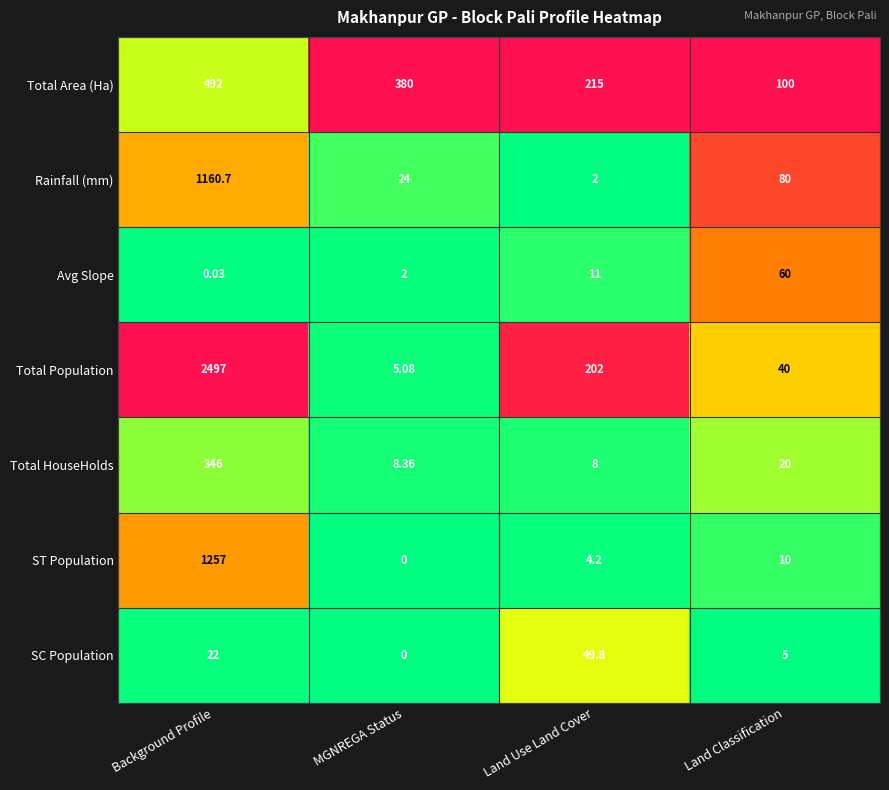

Rank the categories by Rainfall (mm) value from lowest to highest.

Land Use Land Cover, MGNREGA Status, Land Classification, Background Profile